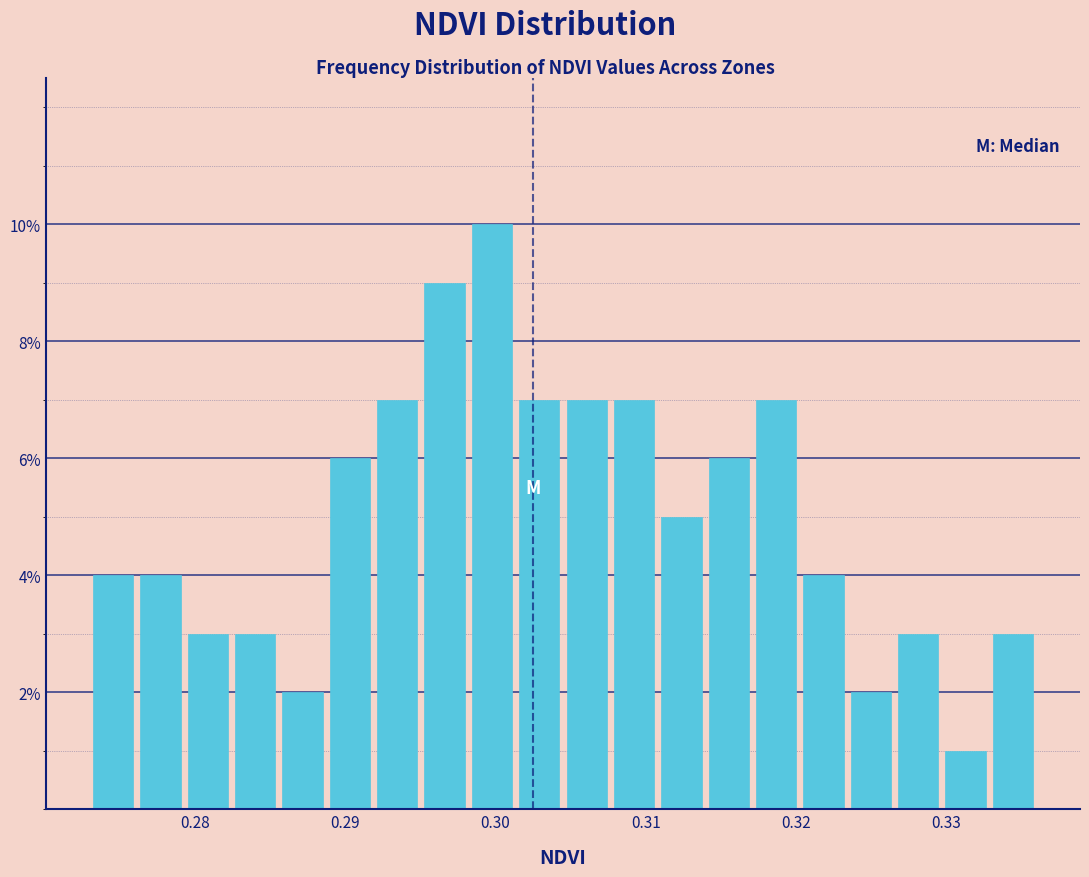

Around what value on the x-axis is the tallest bar? Give the approximate position of its centre, as read against the axis.

0.300